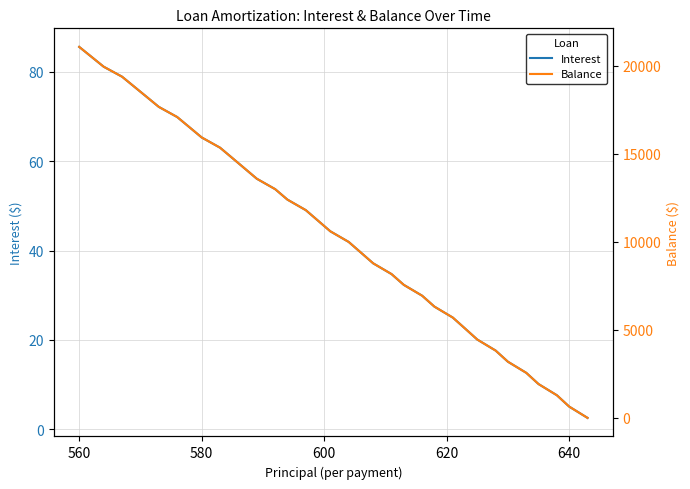

True or false: Balance has more than 2 interior local peaks.

False